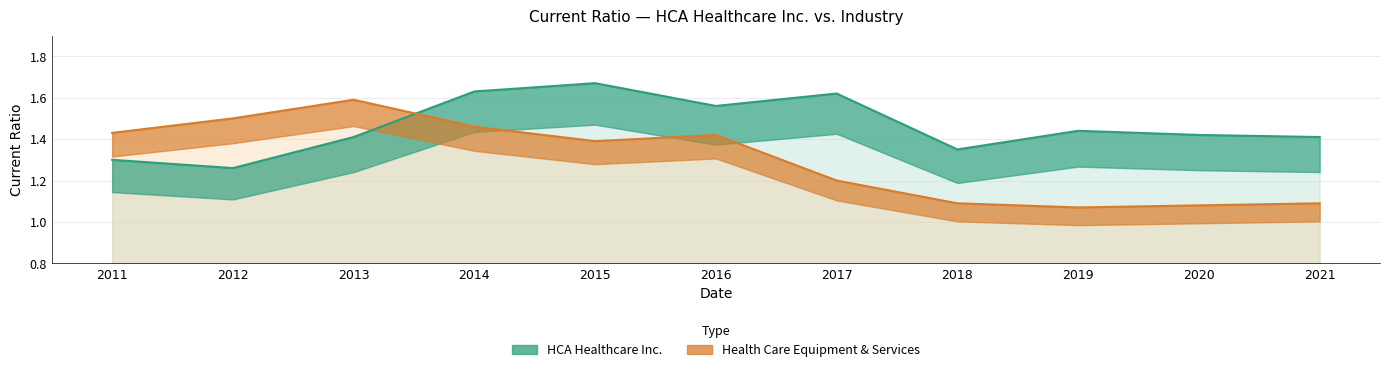

What value does the Health Care Equipment & Services series have at 2011?

1.4